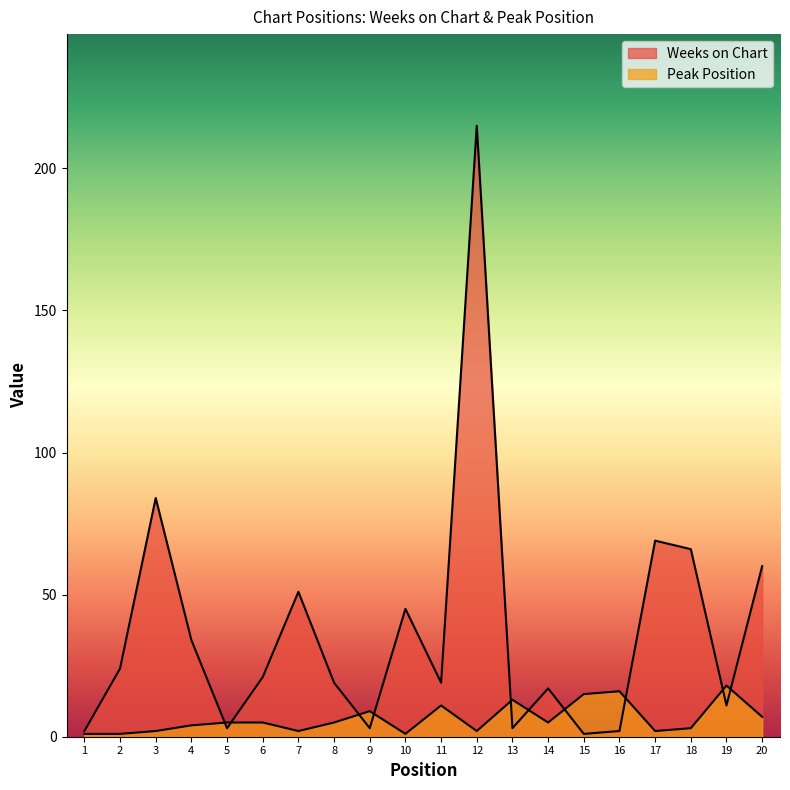

The Weeks on Chart series shows 45 at 10. True or false?

True